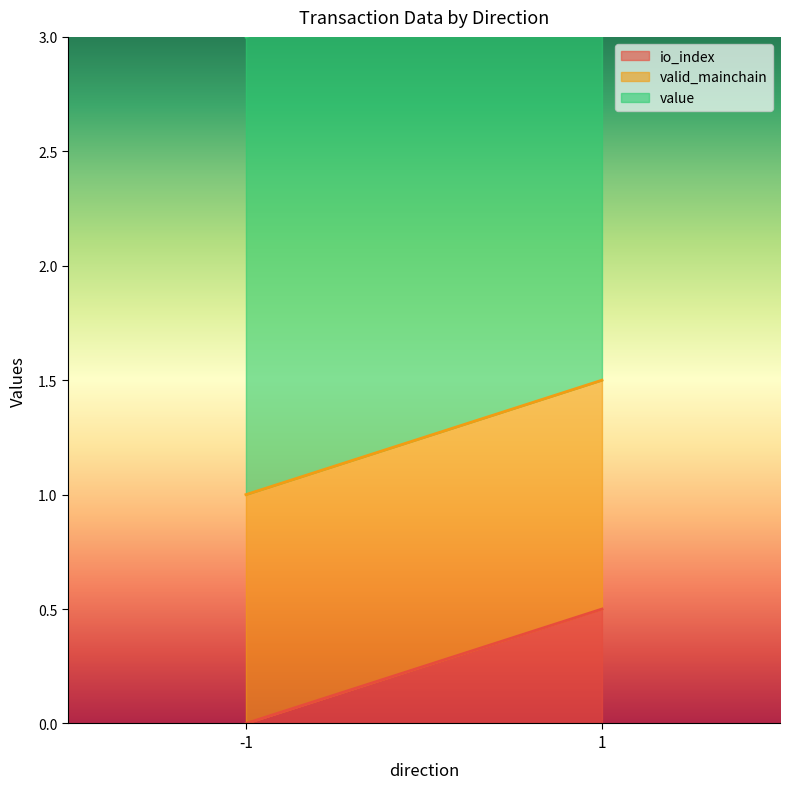

What is the highest value of the valid_mainchain series?

1.0